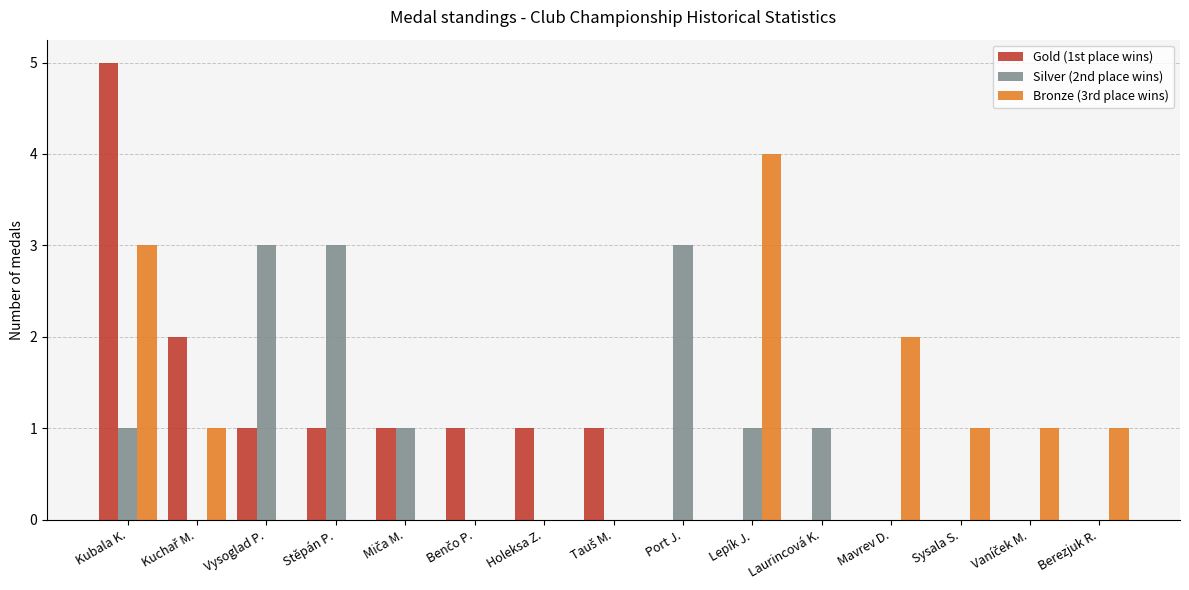

What is the highest value of the Bronze (3rd place wins) series?

4